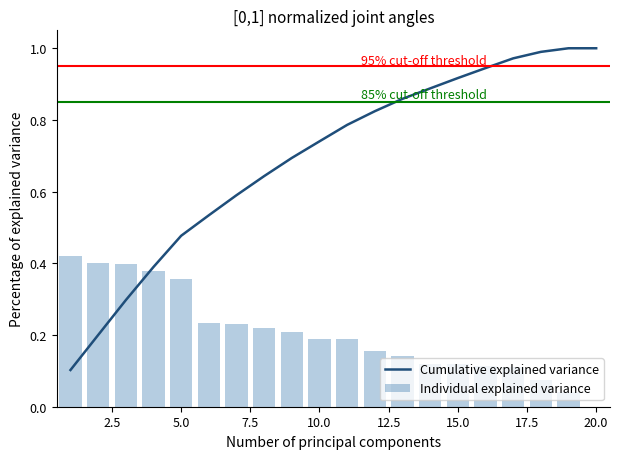

What is the sum of all Individual explained variance values?

4.1